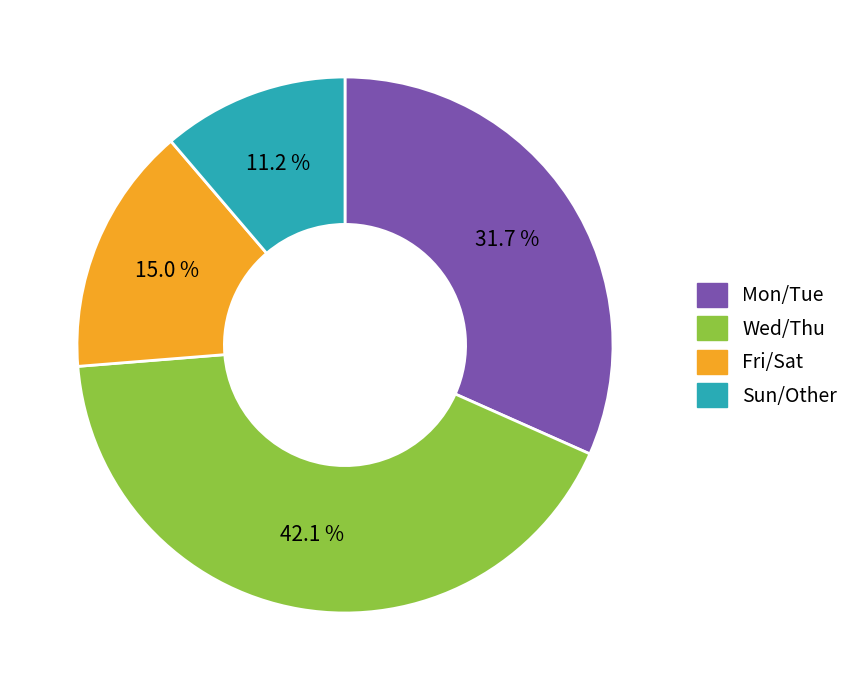

Is there any slice that represents more than half of the pie?

No